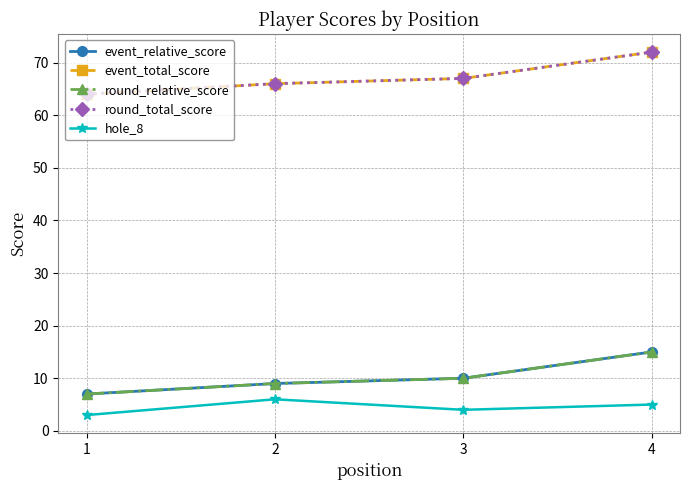

Which category has the highest value in the event_total_score series?

4